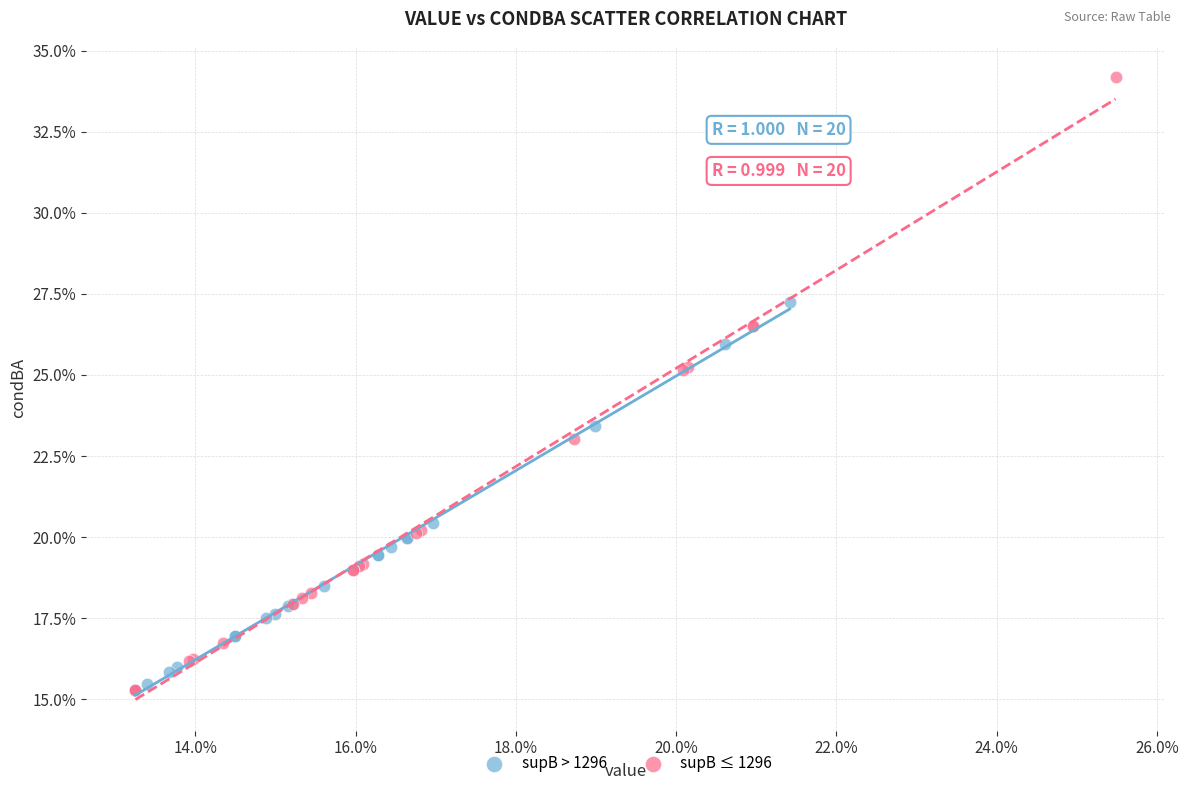

What are all the series names shown in the legend?

supB > 1296, supB ≤ 1296